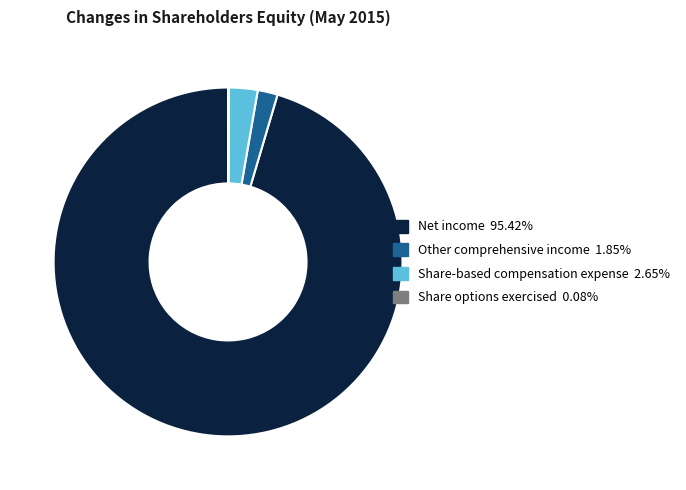

What is the majority slice?

Net income